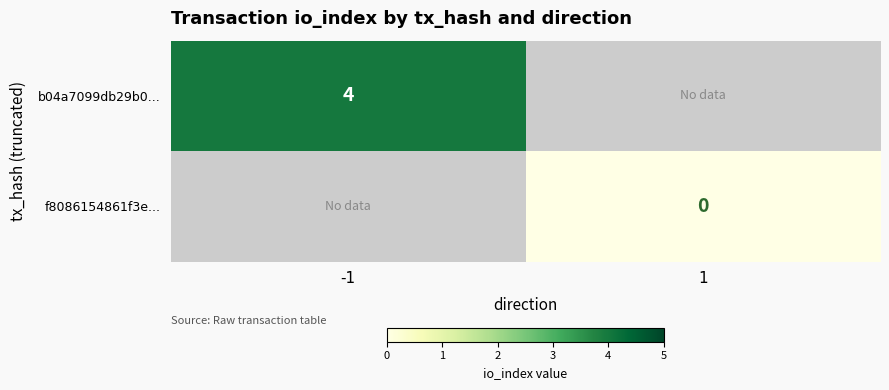

The value of b04a7099db29b0... at -1 is 2. True or false?

False